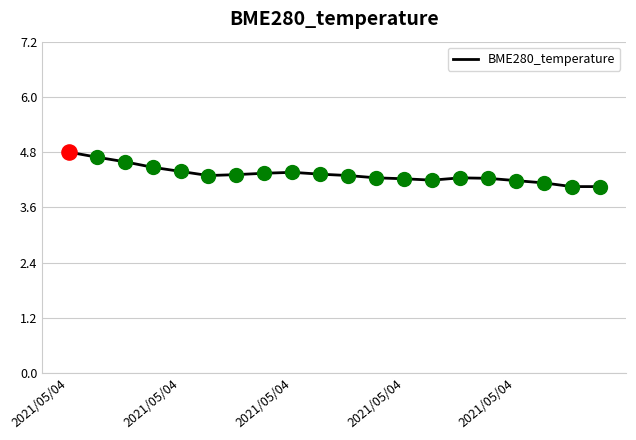

What is the maximum value shown in the chart?

4.8